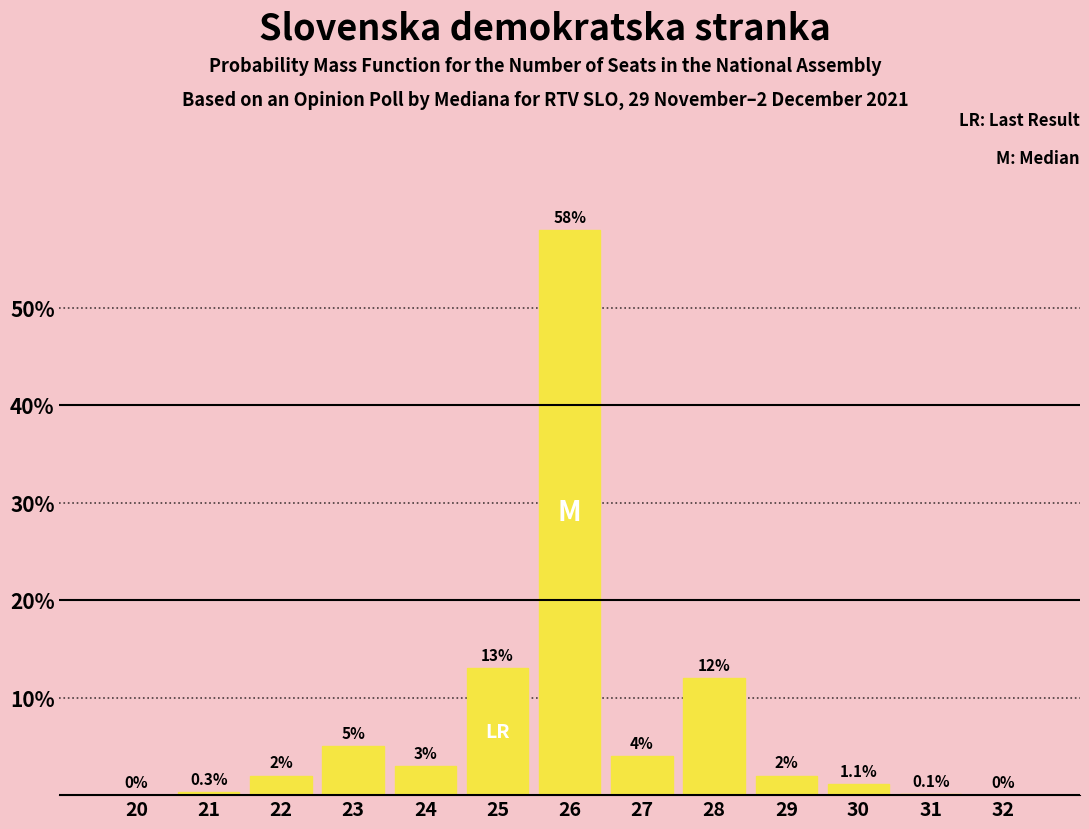

Reading left to right, list all the values displayed in this chart.

20=0.0	21=0.3	22=2.0	23=5.0	24=3.0	25=13.0	26=58.0	27=4.0	28=12.0	29=2.0	30=1.1	31=0.1	32=0.0